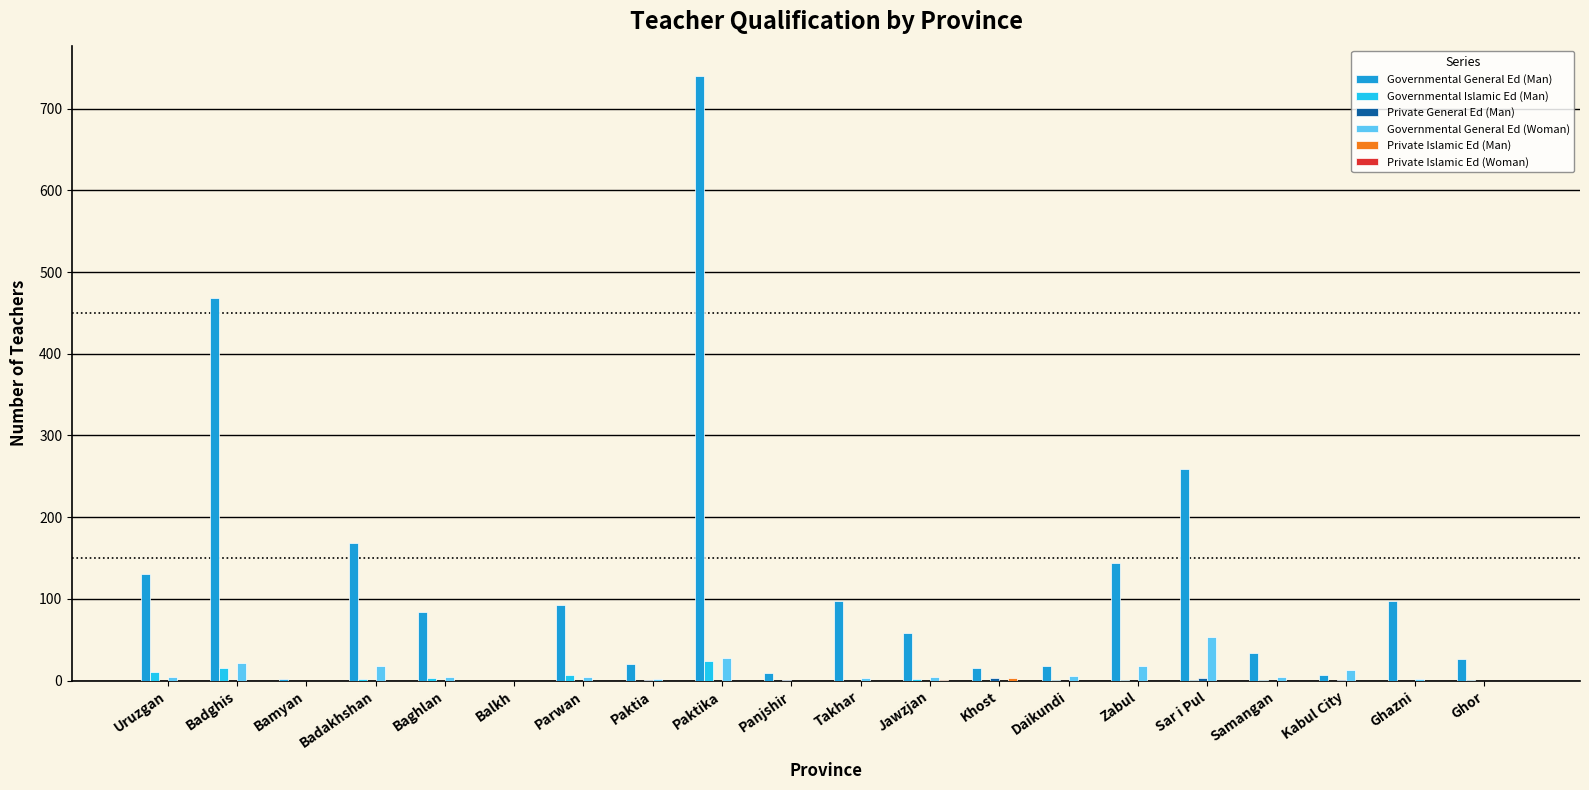

The Governmental General Ed (Man) series shows 807 at Badghis. True or false?

False